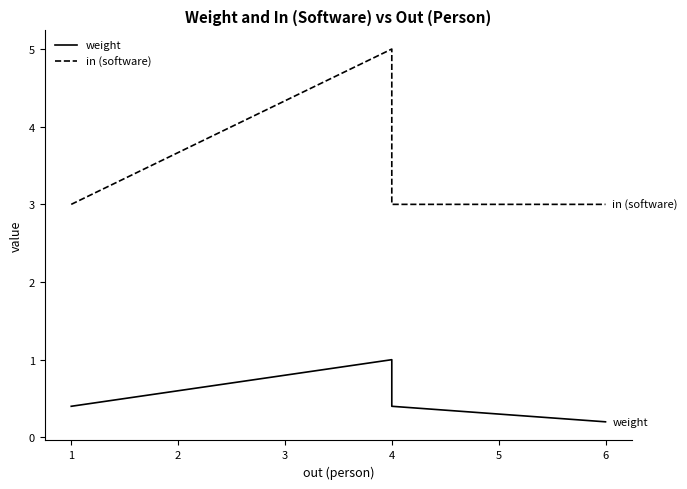

What is the value of the weight point at the 3rd from the left?

0.4